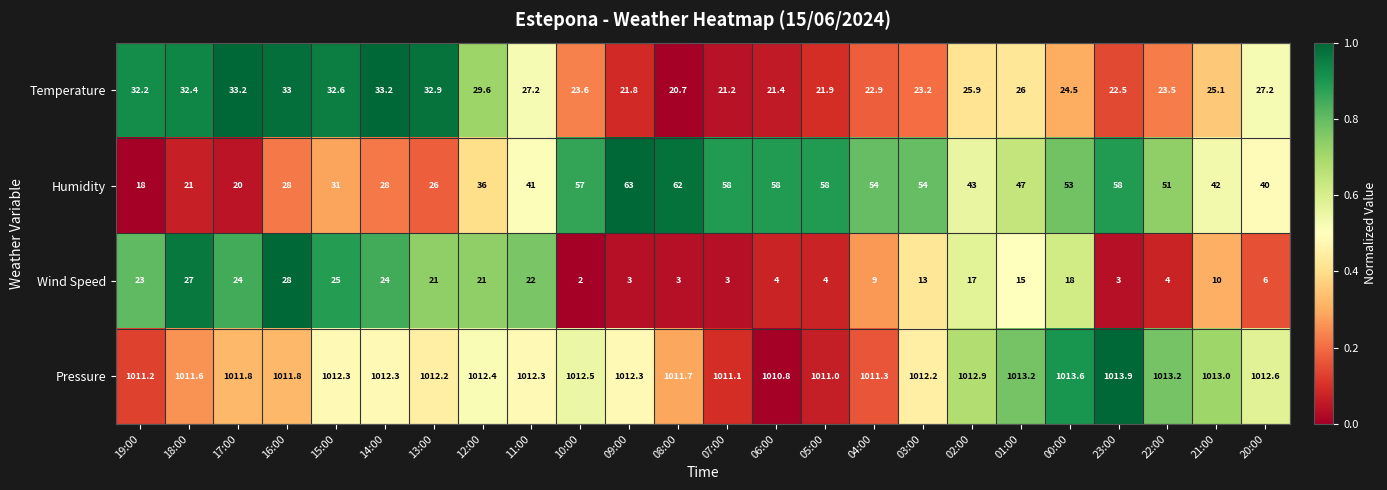

At 23:00, list the series in order from smallest to largest.

Wind Speed, Temperature, Humidity, Pressure